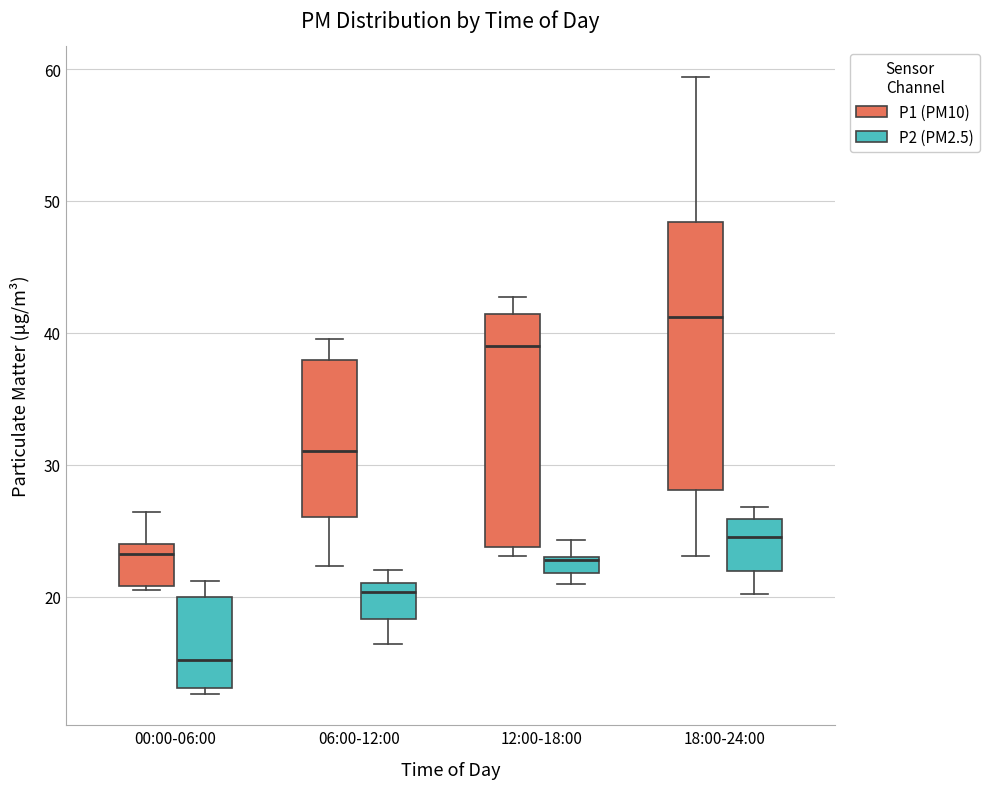

Comparing the boxes themselves (not the whiskers), which one is the tallest?

18:00-24:00 (P1 (PM10))